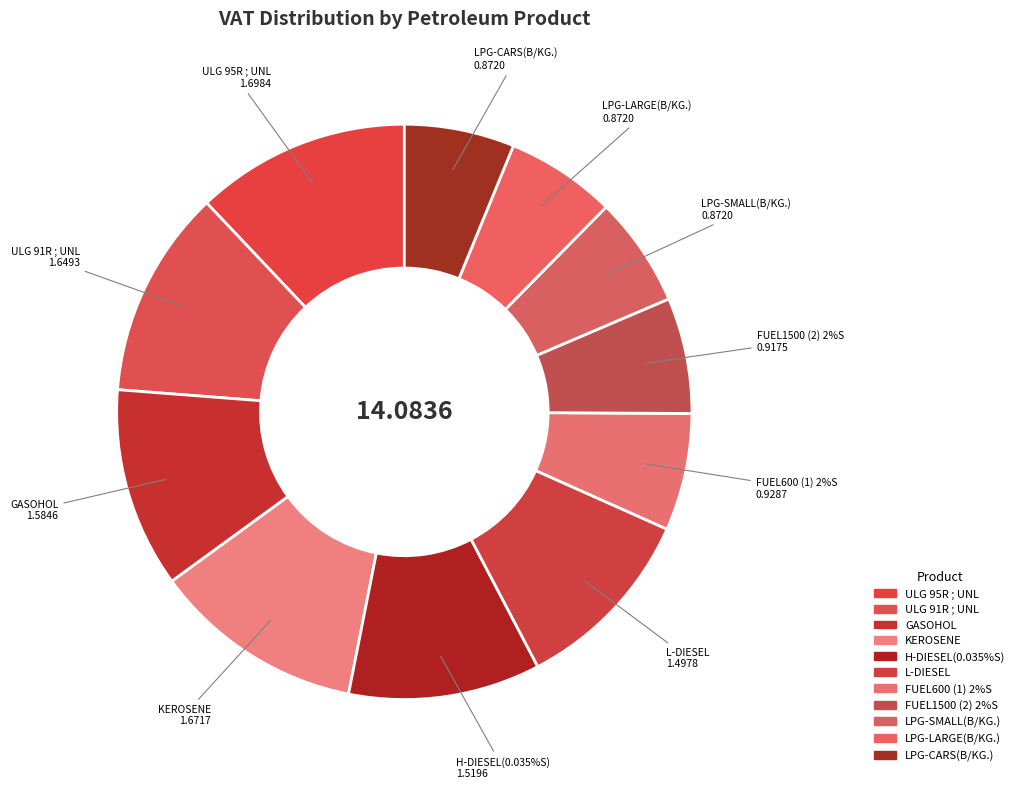

To the nearest percent, what percentage of the pie is LPG-SMALL(B/KG.)?

6%